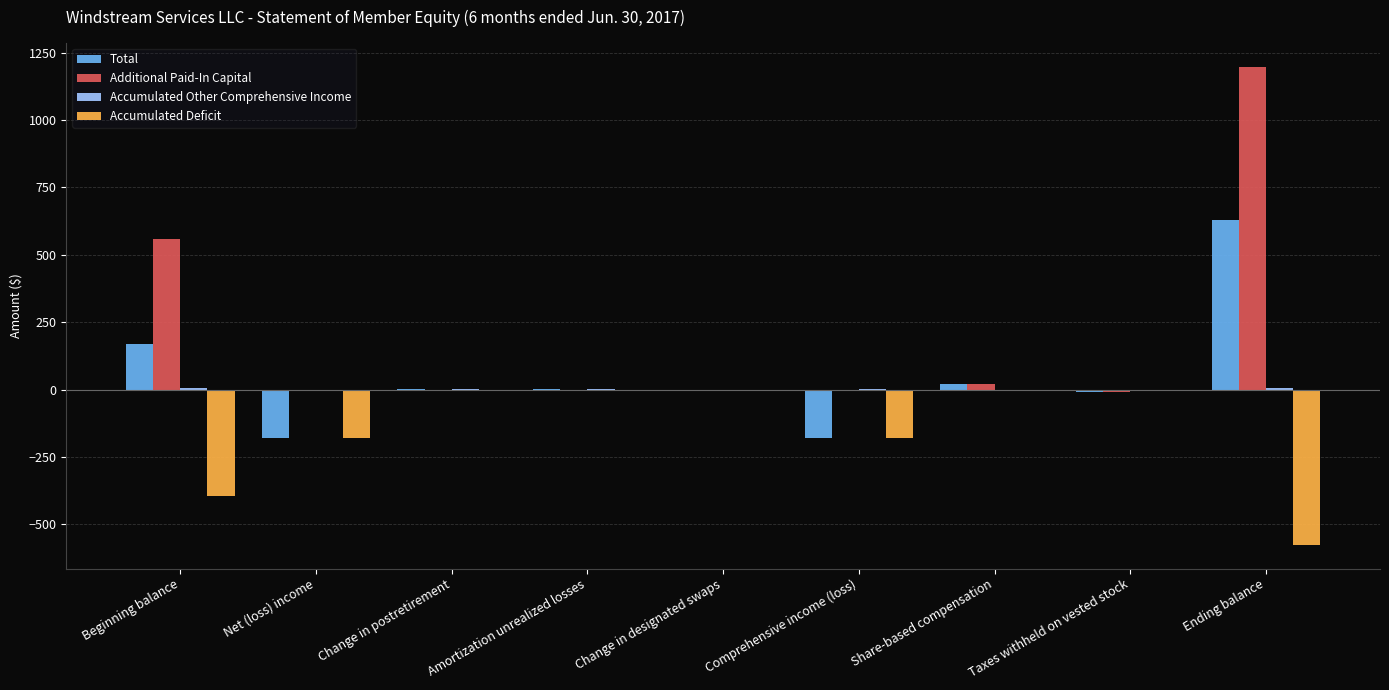

The value of Additional Paid-In Capital at Comprehensive income (loss) is -702.4. True or false?

False